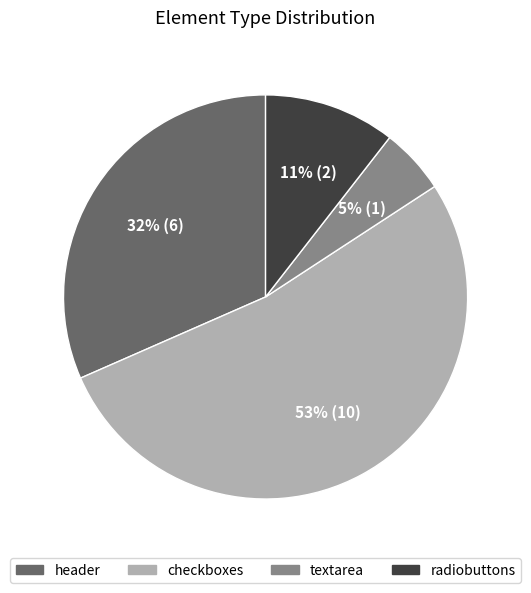

Which category has the smallest portion of the pie?

textarea